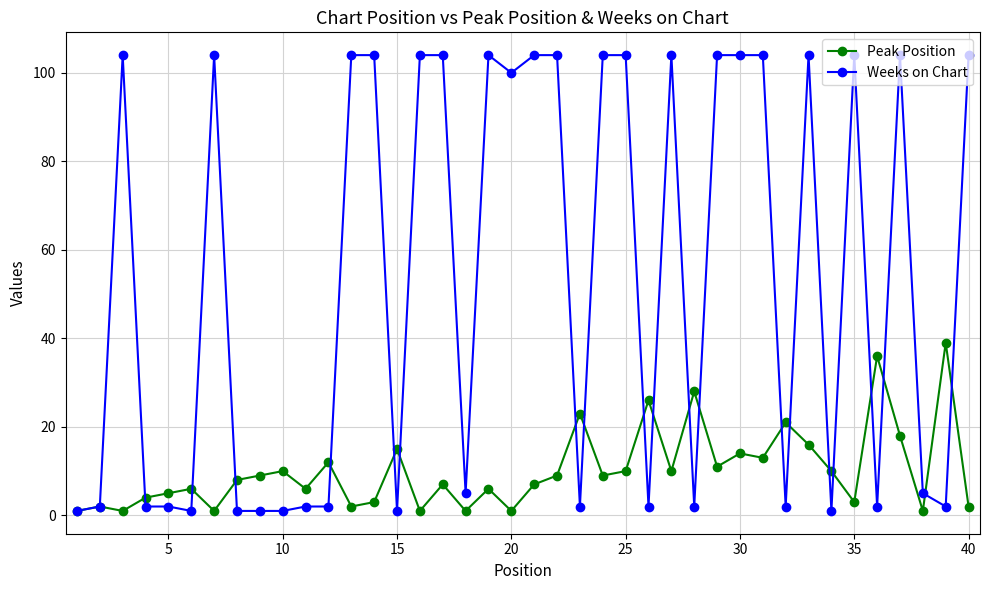

What are all the series names shown in the legend?

Peak Position, Weeks on Chart